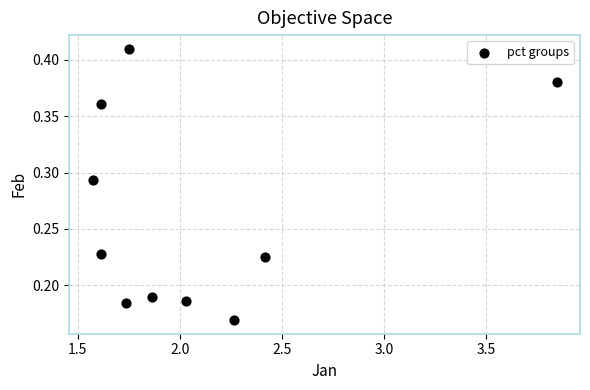

What is the range of X values (max minus min)?

2.3